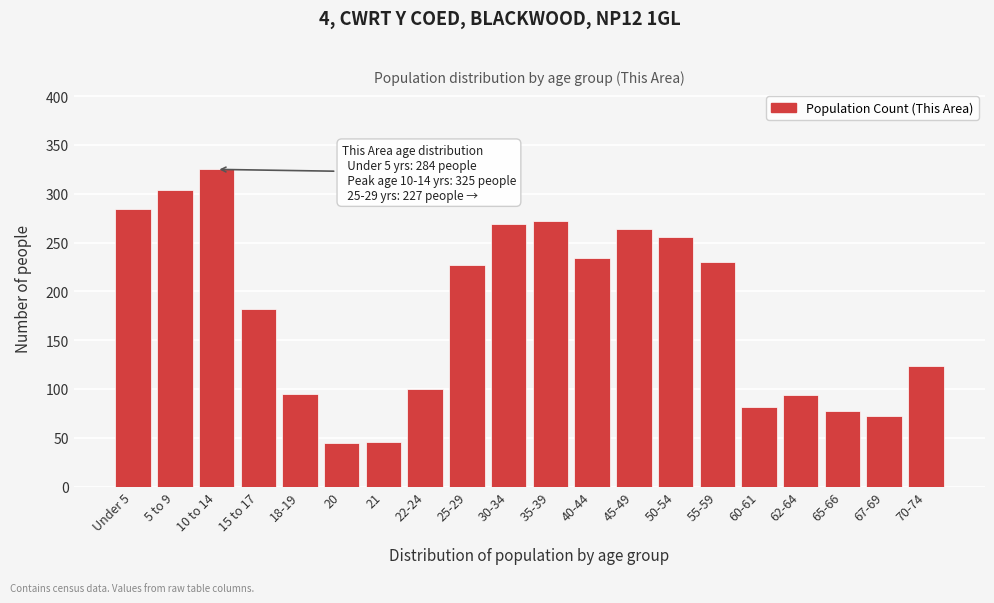

What is the ratio of the value at 70-74 to the value at Under 5?

0.4